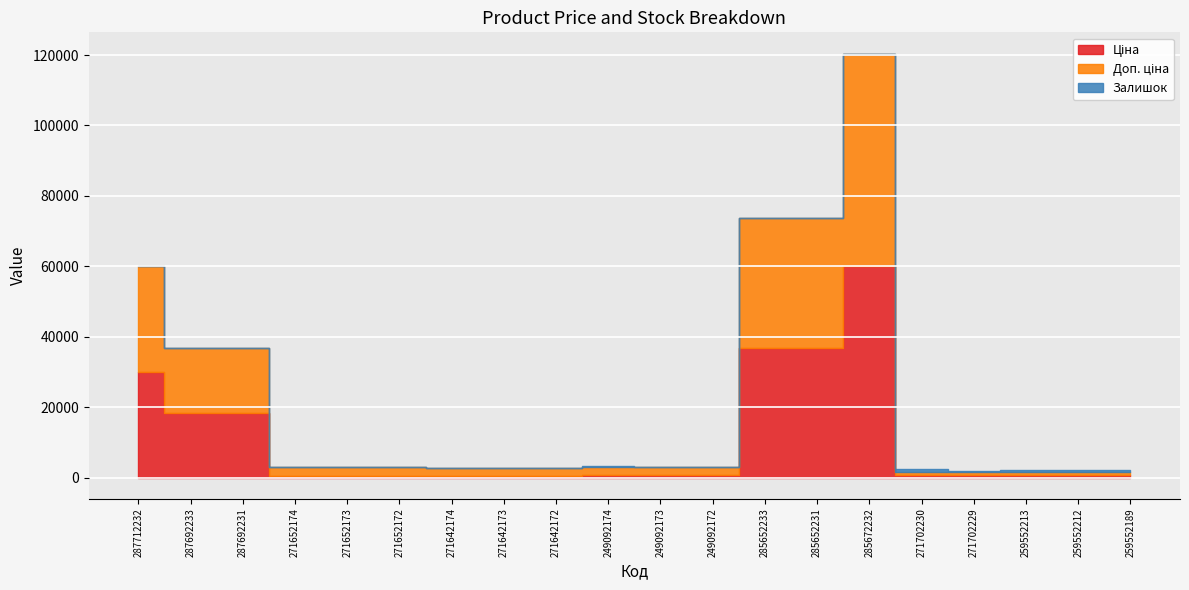

What is the label of the 19th point from the right?

287692233